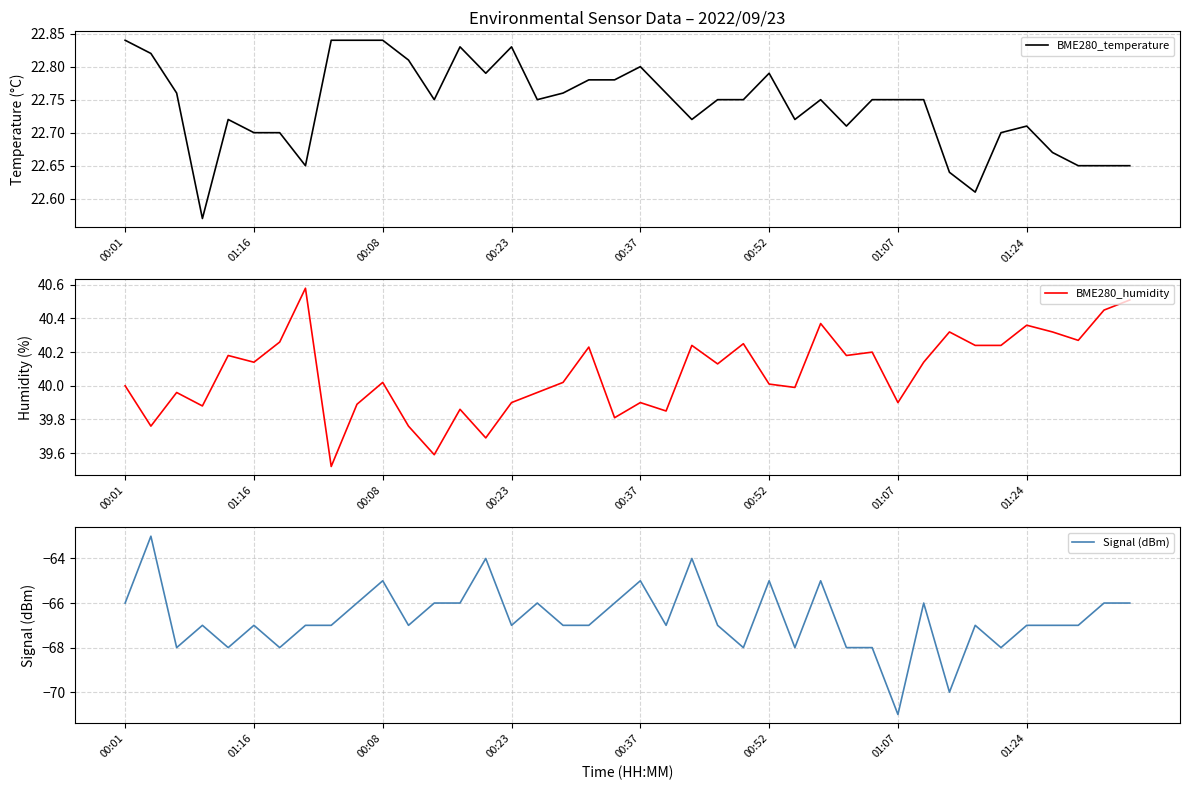

Reading left to right, transcribe all the data shown in this chart.

BME280_temperature: 22.8	22.8	22.8	22.6	22.7	22.7	22.7	22.6	22.8	22.8	22.8	22.8	22.8	22.8	22.8	22.8	22.8	22.8	22.8	22.8	22.8	22.8	22.7	22.8	22.8	22.8	22.7	22.8	22.7	22.8	22.8	22.8	22.6	22.6	22.7	22.7	22.7	22.6	22.6	22.6
BME280_humidity: 40.0	39.8	40.0	39.9	40.2	40.1	40.3	40.6	39.5	39.9	40.0	39.8	39.6	39.9	39.7	39.9	40.0	40.0	40.2	39.8	39.9	39.9	40.2	40.1	40.2	40.0	40.0	40.4	40.2	40.2	39.9	40.1	40.3	40.2	40.2	40.4	40.3	40.3	40.5	40.5
Signal (dBm): -66.0	-63.0	-68.0	-67.0	-68.0	-67.0	-68.0	-67.0	-67.0	-66.0	-65.0	-67.0	-66.0	-66.0	-64.0	-67.0	-66.0	-67.0	-67.0	-66.0	-65.0	-67.0	-64.0	-67.0	-68.0	-65.0	-68.0	-65.0	-68.0	-68.0	-71.0	-66.0	-70.0	-67.0	-68.0	-67.0	-67.0	-67.0	-66.0	-66.0